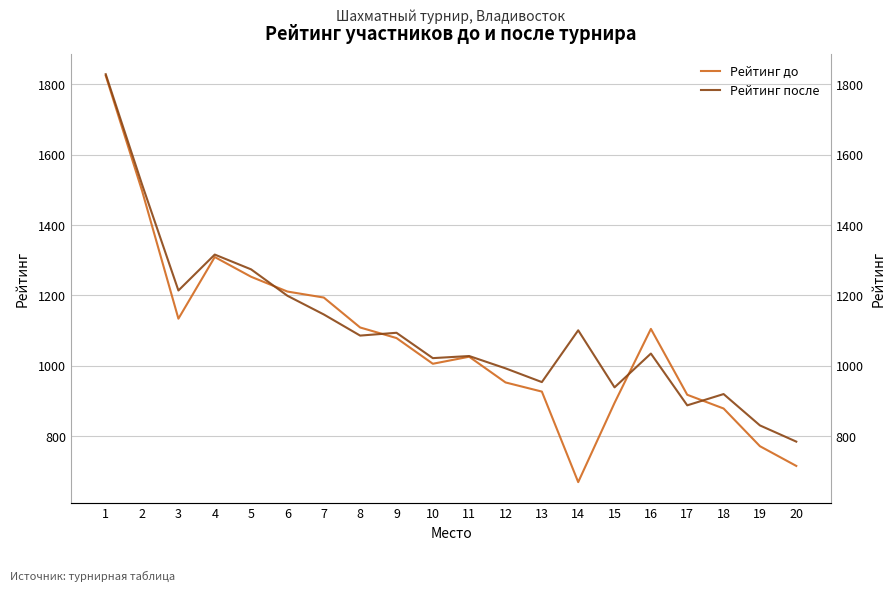

Rank the series by their average value, from lowest to highest.

Рейтинг до, Рейтинг после